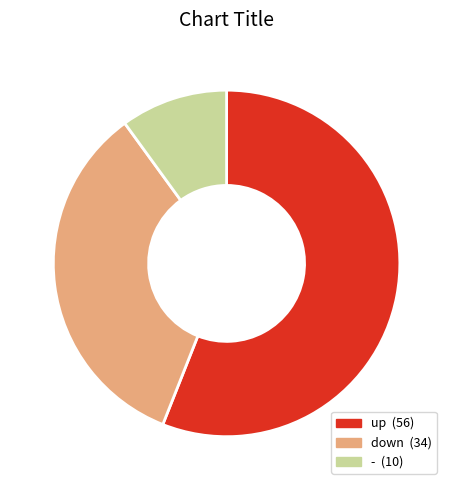

What is the majority slice?

up